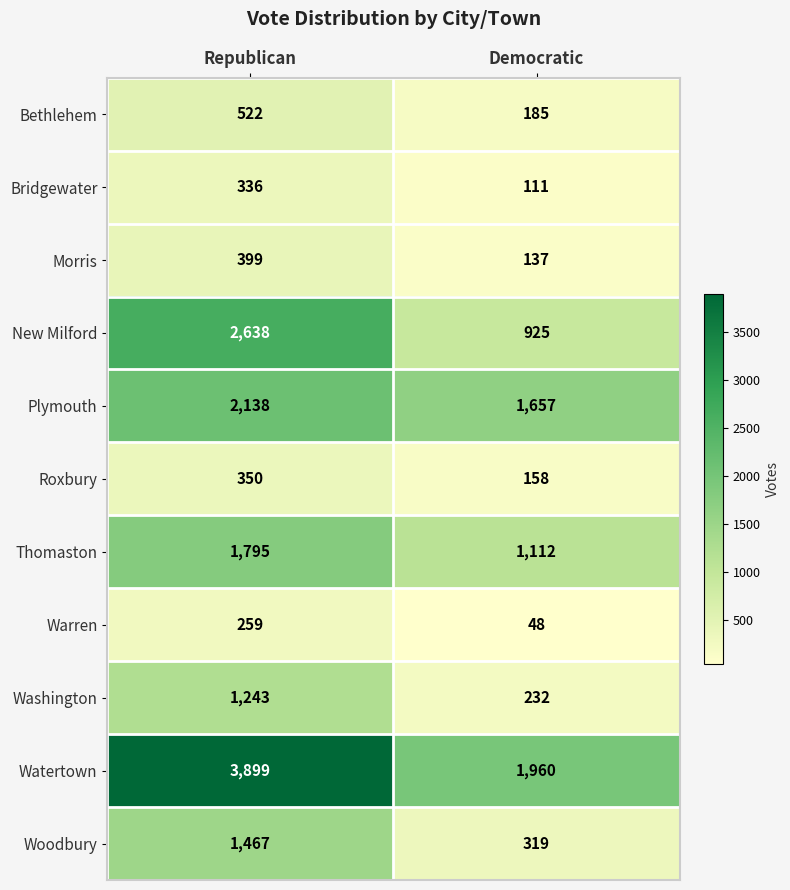

At Democratic, list the series in order from largest to smallest.

Watertown, Plymouth, Thomaston, New Milford, Woodbury, Washington, Bethlehem, Roxbury, Morris, Bridgewater, Warren